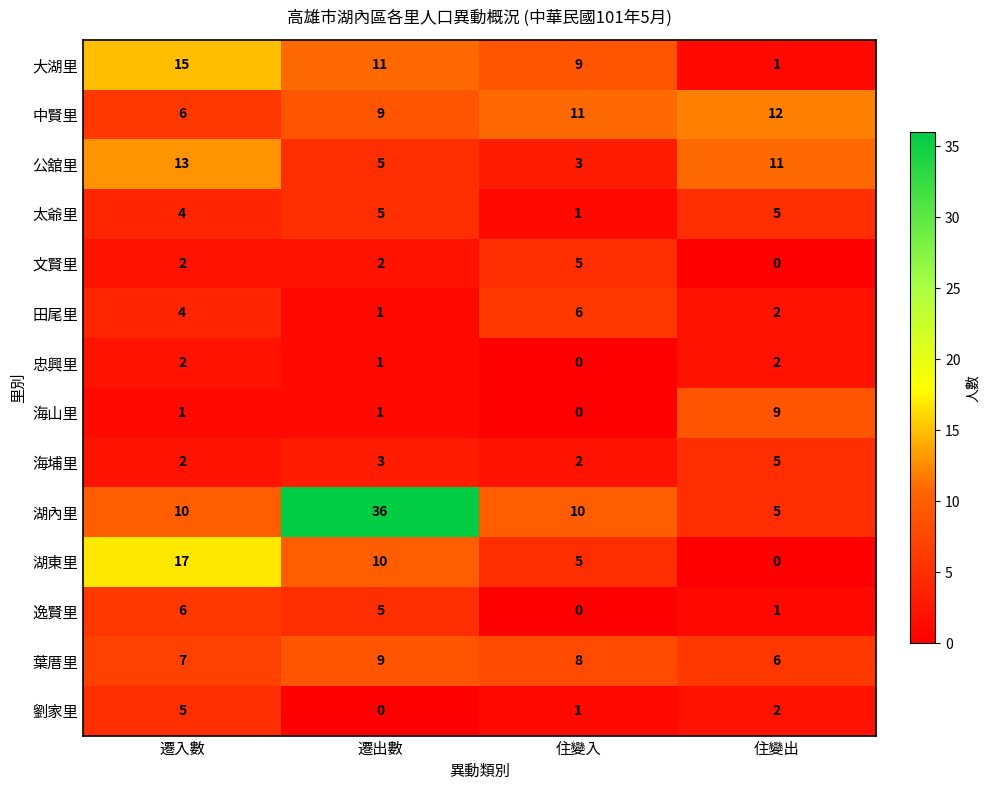

Count the number of categories in the chart.

4